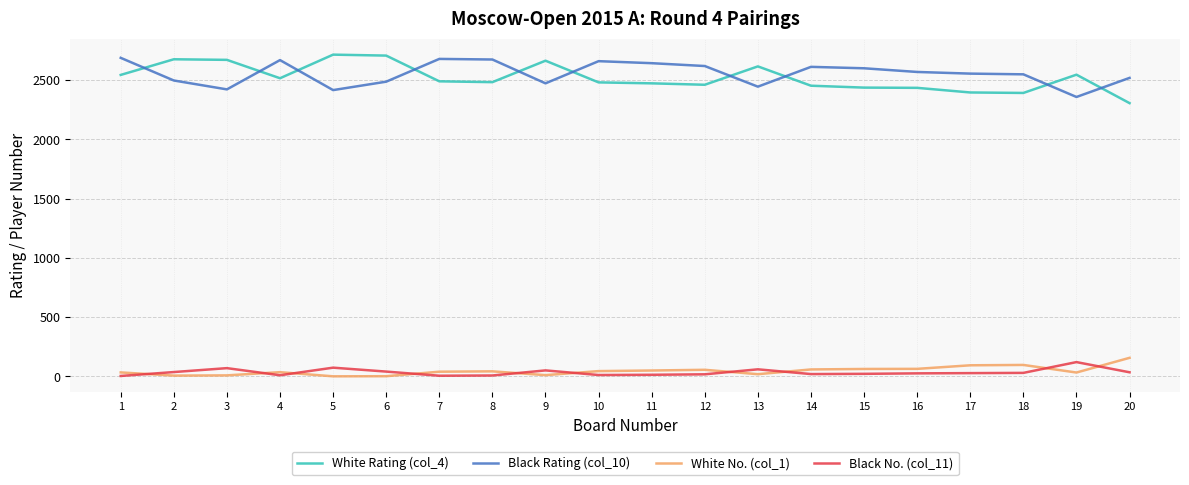

True or false: White Rating (col_4) and Black Rating (col_10) intersect in this chart.

True